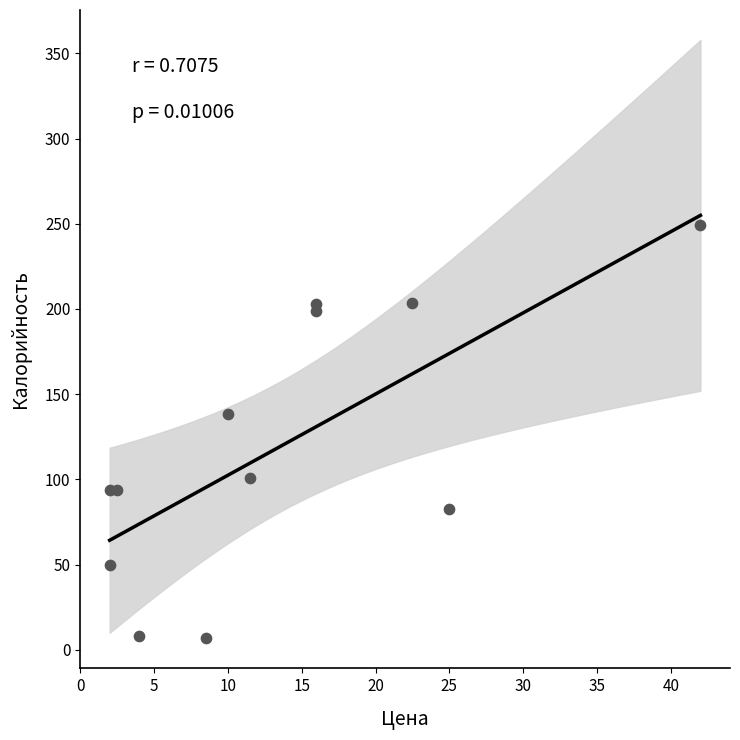

What Y value in the scatter plot is closest to 127?

138.2